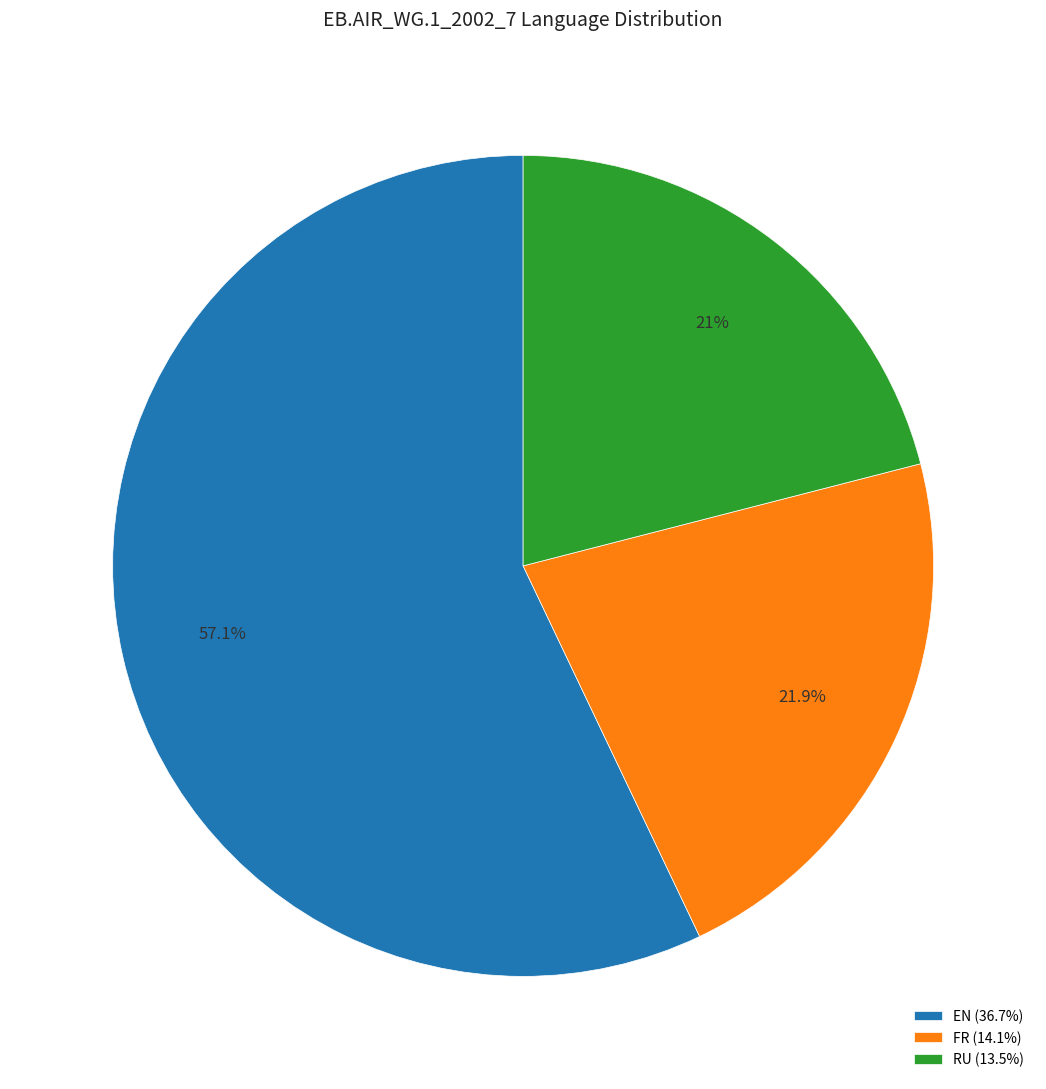

How many slices are in this pie chart?

3